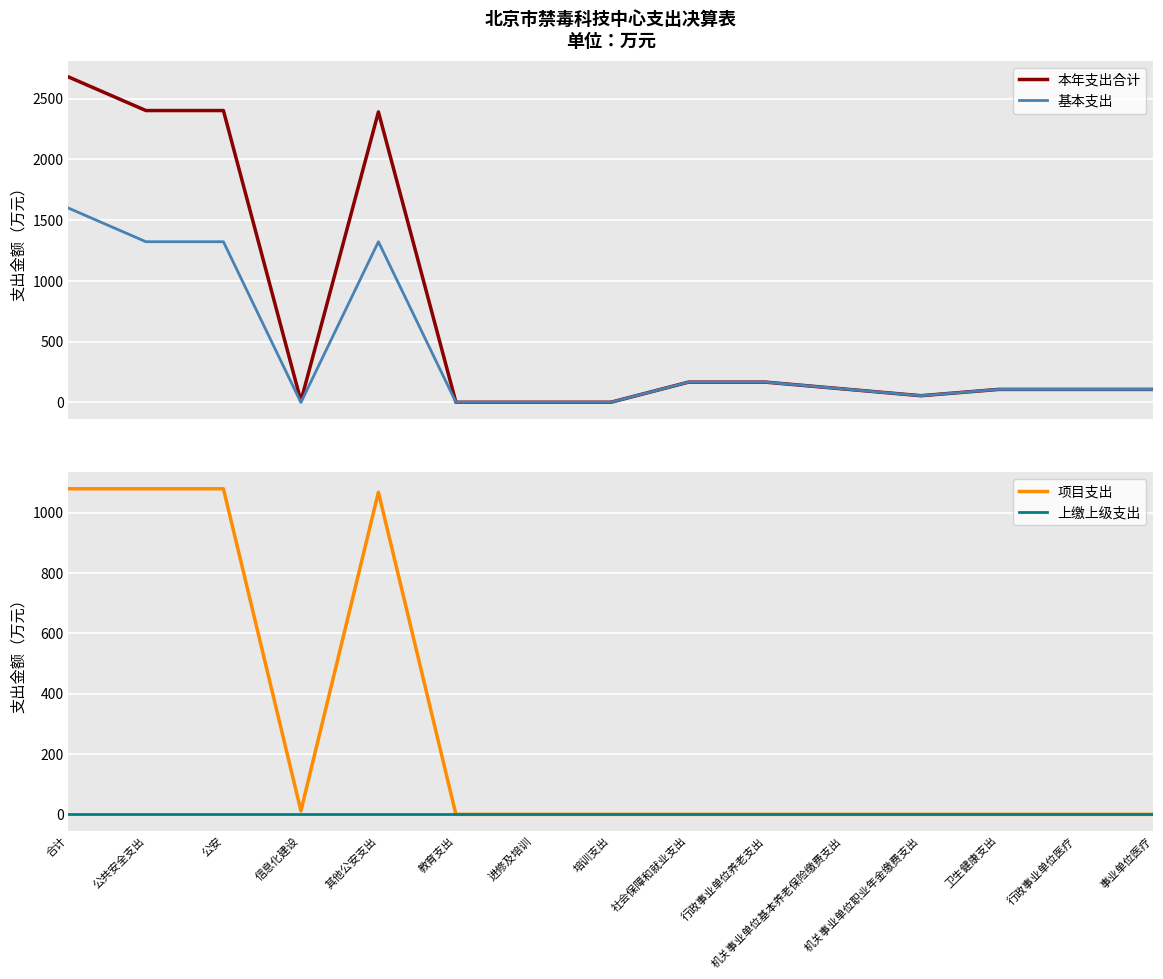

Reading left to right, what are all the values shown in this chart?

本年支出合计: 2678.7	2401.9	2401.9	11.4	2390.4	2.0	2.0	2.0	167.3	167.3	111.5	55.8	107.6	107.6	107.6
基本支出: 1599.5	1322.7	1322.7	0.0	1322.7	2.0	2.0	2.0	167.3	167.3	111.5	55.8	107.6	107.6	107.6
项目支出: 1079.2	1079.2	1079.2	11.4	1067.7	0.0	0.0	0.0	0.0	0.0	0.0	0.0	0.0	0.0	0.0
上缴上级支出: 0.0	0.0	0.0	0.0	0.0	0.0	0.0	0.0	0.0	0.0	0.0	0.0	0.0	0.0	0.0